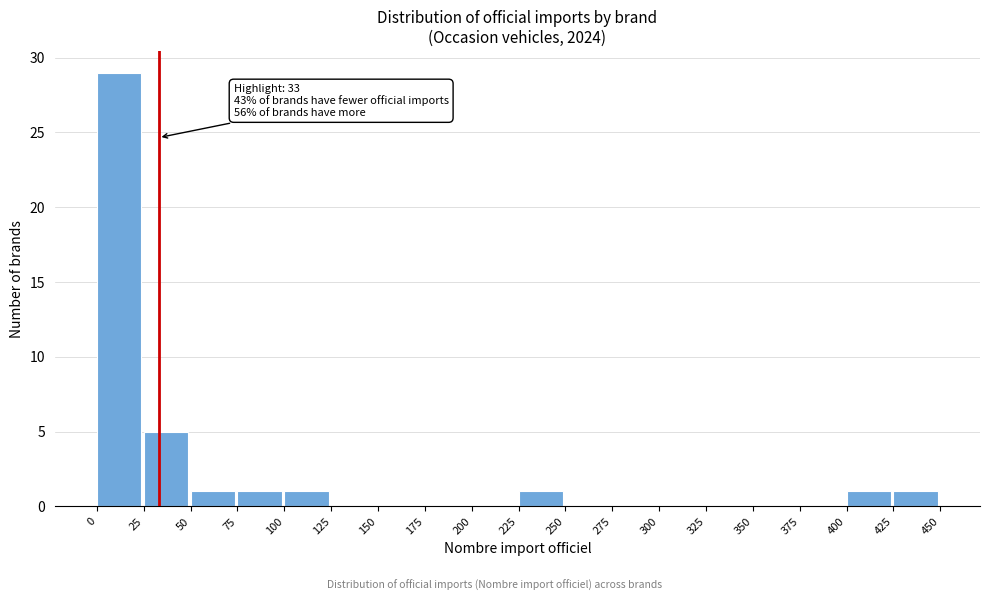

Over which range of the x-axis is the bar tallest?

0 to 25